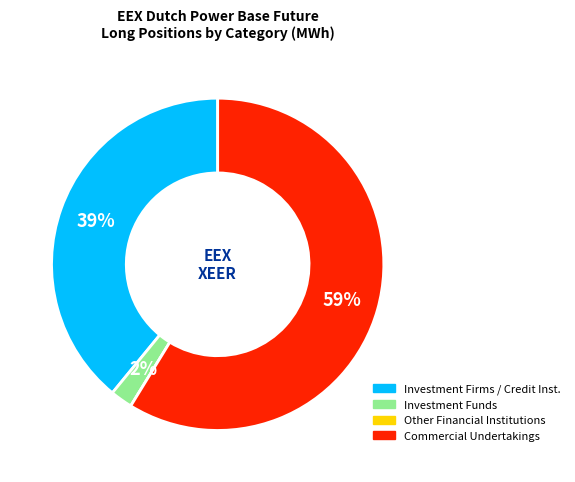

To the nearest percent, what is the average slice percentage?

25%